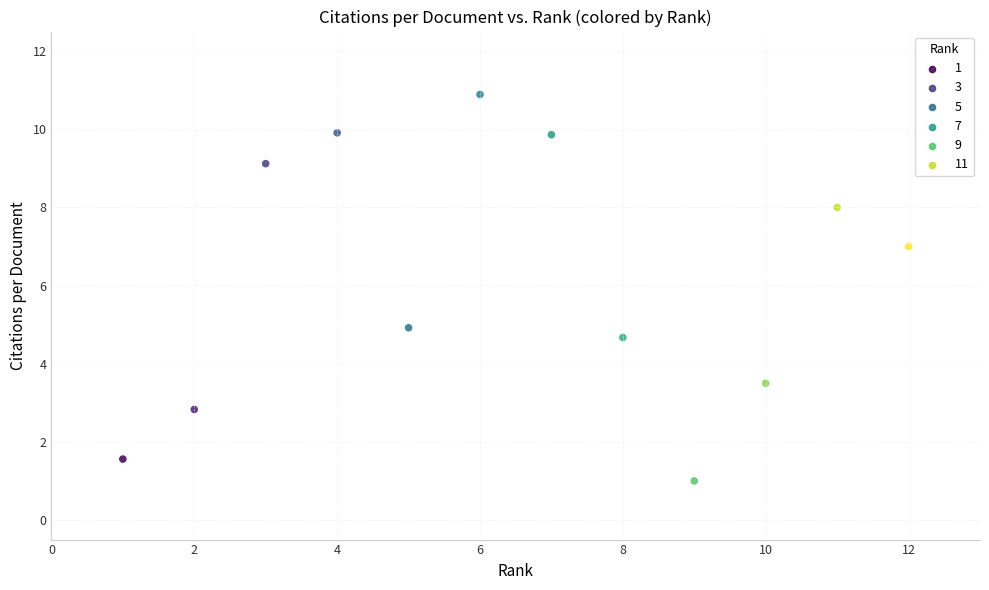

What is the average Y value?

6.1